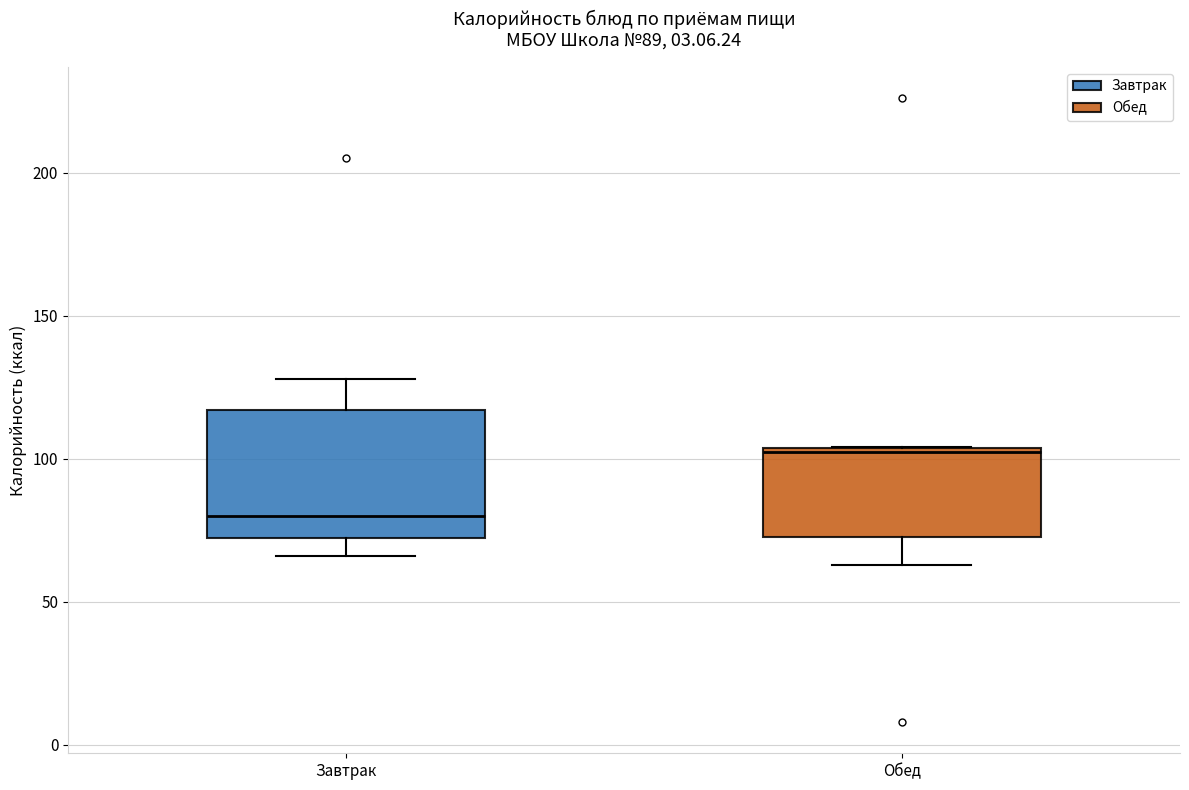

Which box has the highest median line?

Обед